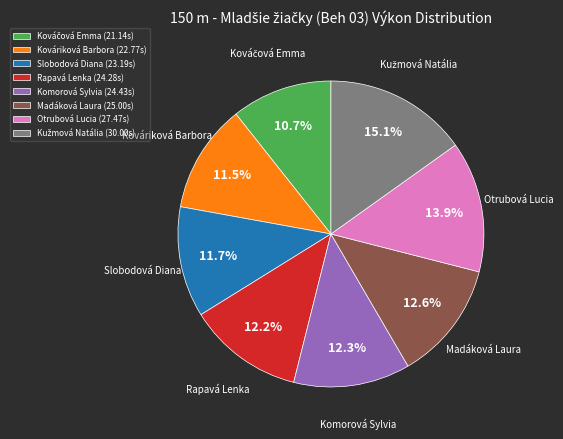

Does Komorová Sylvia represent more than half of the total?

No